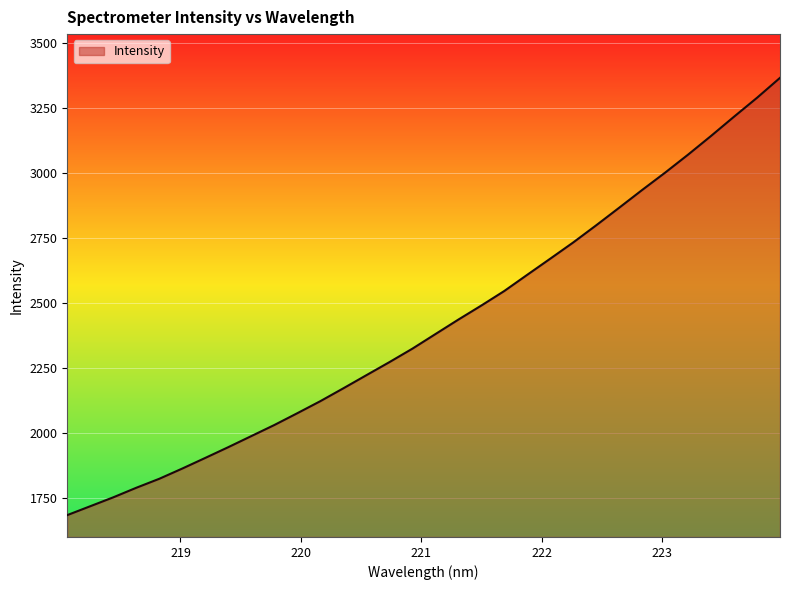

Count the number of categories in the chart.

32